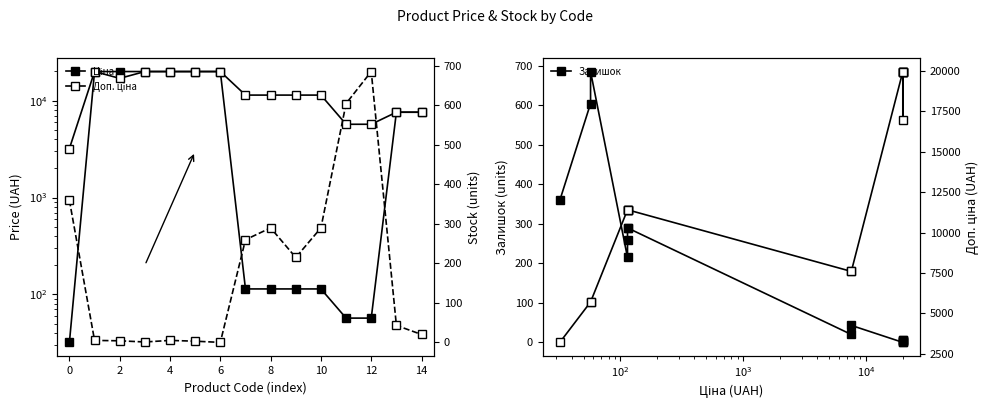

At which category is the sum across all series the highest?

6